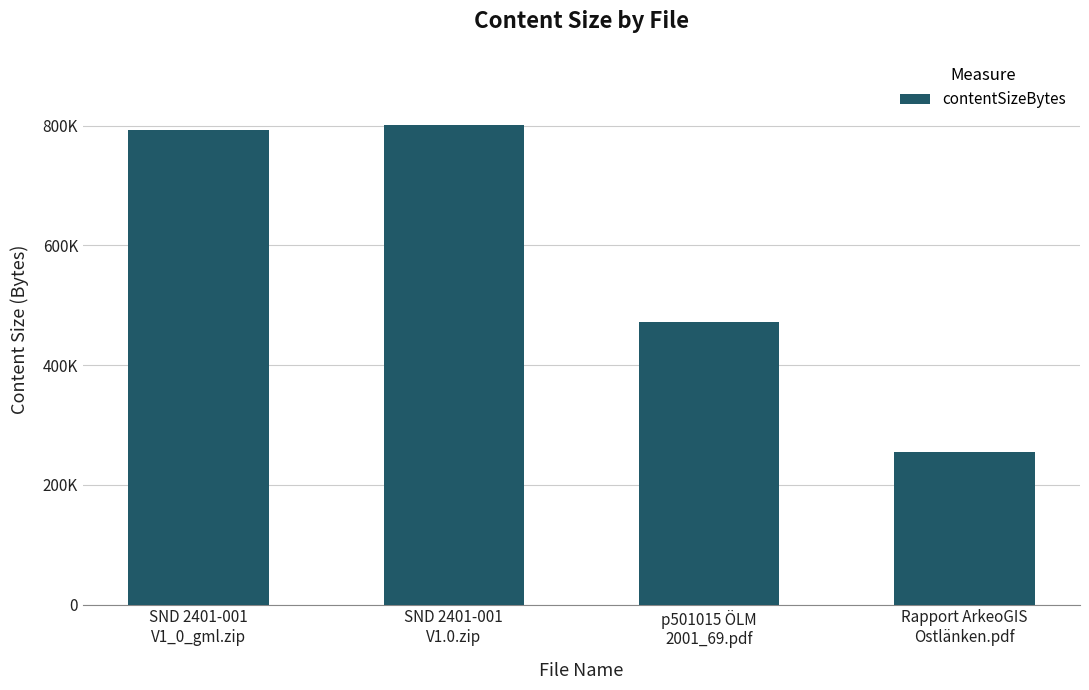

Is it true that the value at p501015 ÖLM
2001_69.pdf is 781285?

False